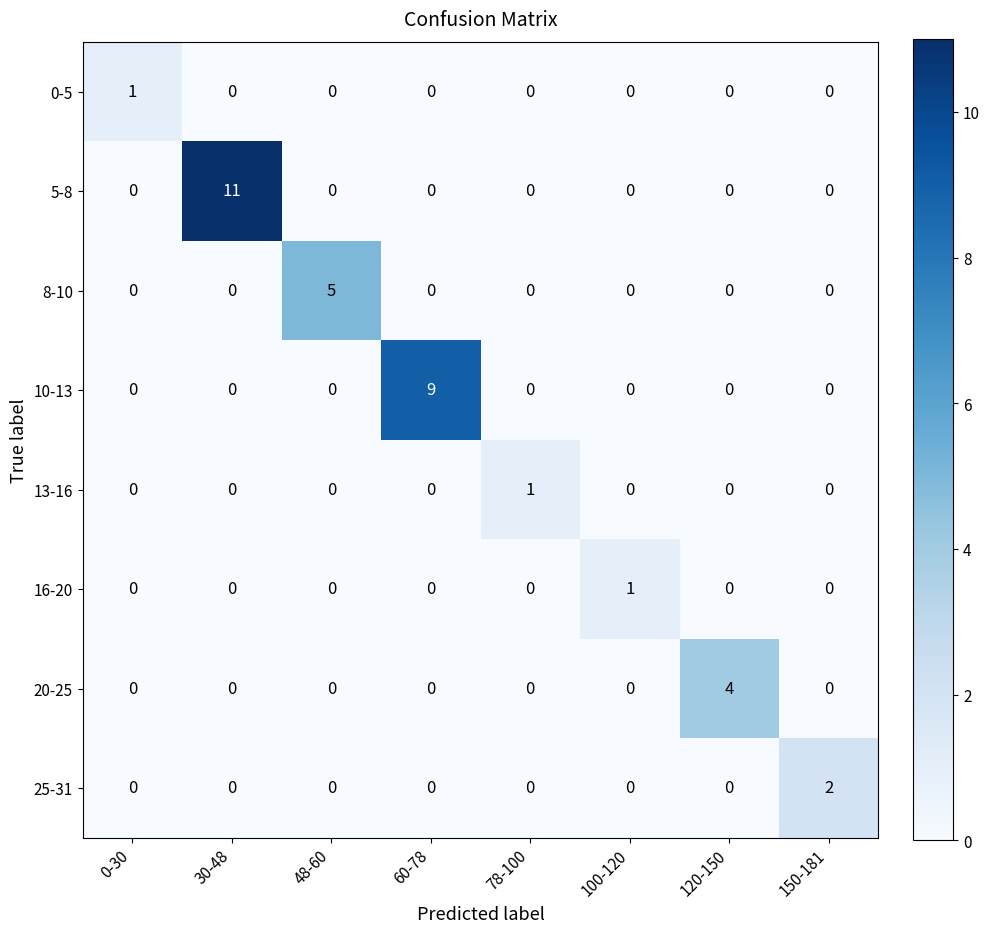

Which series has the largest total across all categories?

5-8